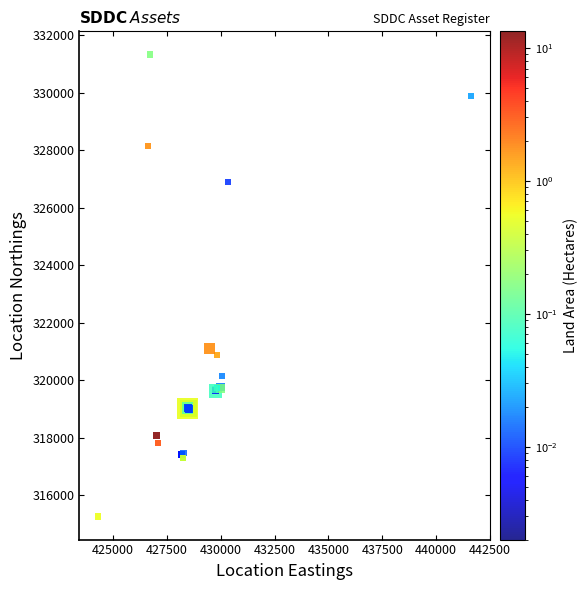

What Y value in the scatter plot is closest to 323298?

321096